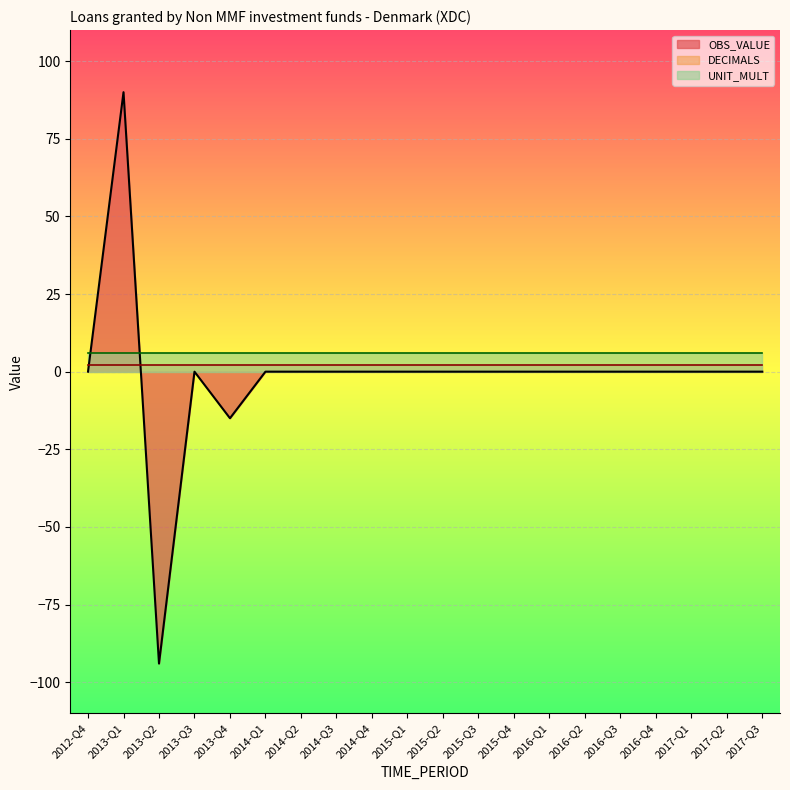

True or false: OBS_VALUE has more than 1 interior local peaks.

True